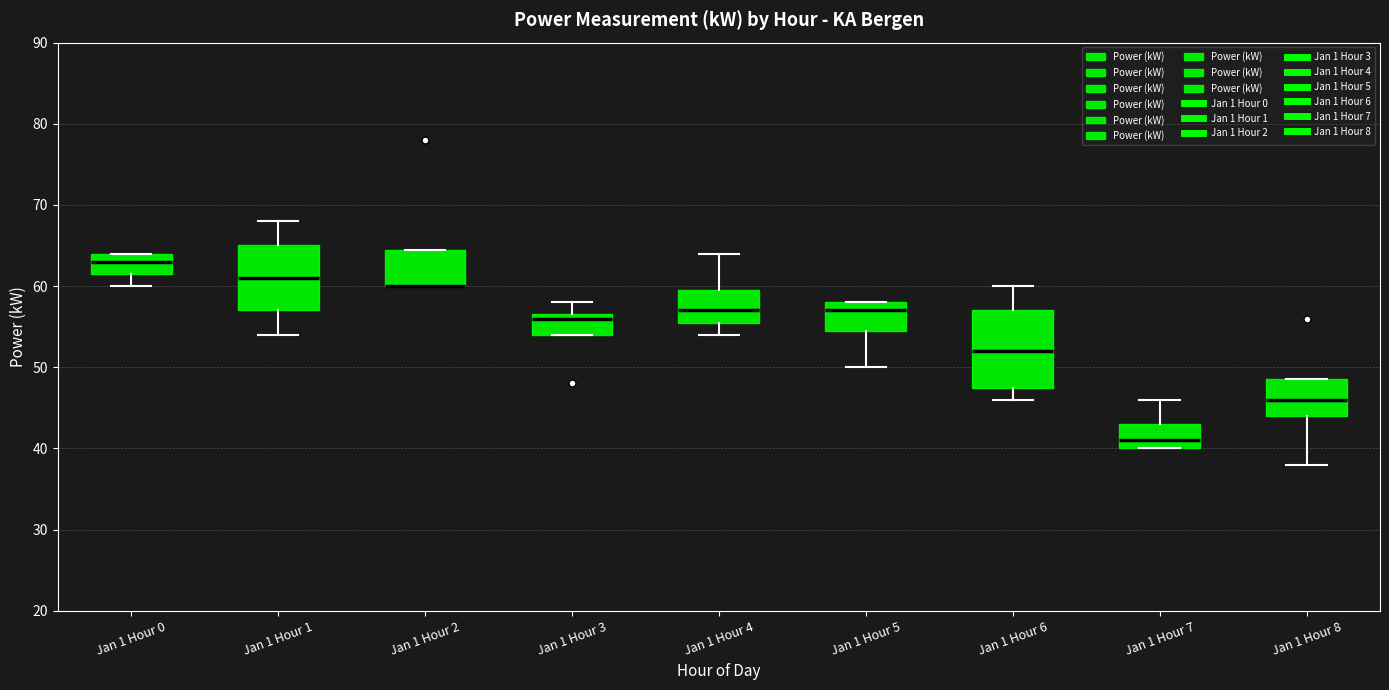

Reading left to right, transcribe this box plot: for each box, give where its median line is, the range the box spans, and where its two whiskers end, as read against the y-axis. The values are not printed on the chart, so give them approximately, as read against the axis.

Jan 1 Hour 0: median 63, box 62 to 64, whiskers 60 to 64
Jan 1 Hour 1: median 61, box 57 to 65, whiskers 54 to 68
Jan 1 Hour 2: median 60 (drawn on the box's lower edge), box 60 to 65, whiskers 60 to 65
Jan 1 Hour 3: median 56, box 54 to 57, whiskers 54 to 58
Jan 1 Hour 4: median 57, box 56 to 60, whiskers 54 to 64
Jan 1 Hour 5: median 57, box 55 to 58, whiskers 50 to 58
Jan 1 Hour 6: median 52, box 48 to 57, whiskers 46 to 60
Jan 1 Hour 7: median 41, box 40 to 43, whiskers 40 to 46
Jan 1 Hour 8: median 46, box 44 to 49, whiskers 38 to 49